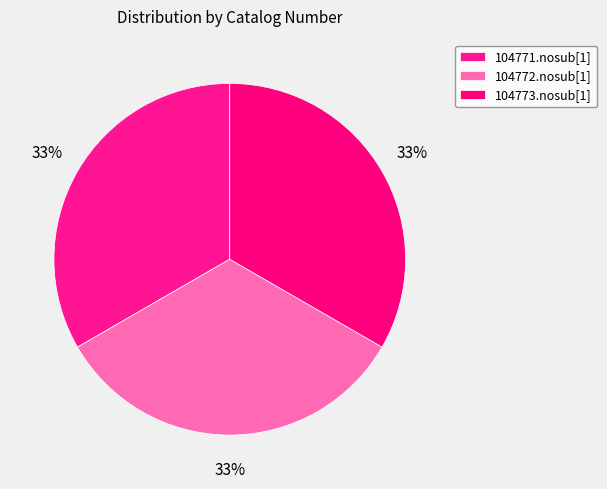

Count the number of slices in the pie.

3